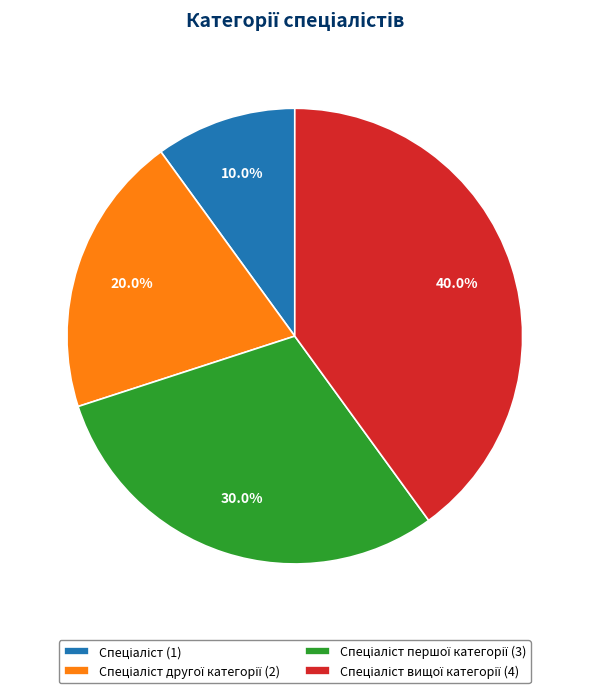

How many segments does this pie chart have?

4